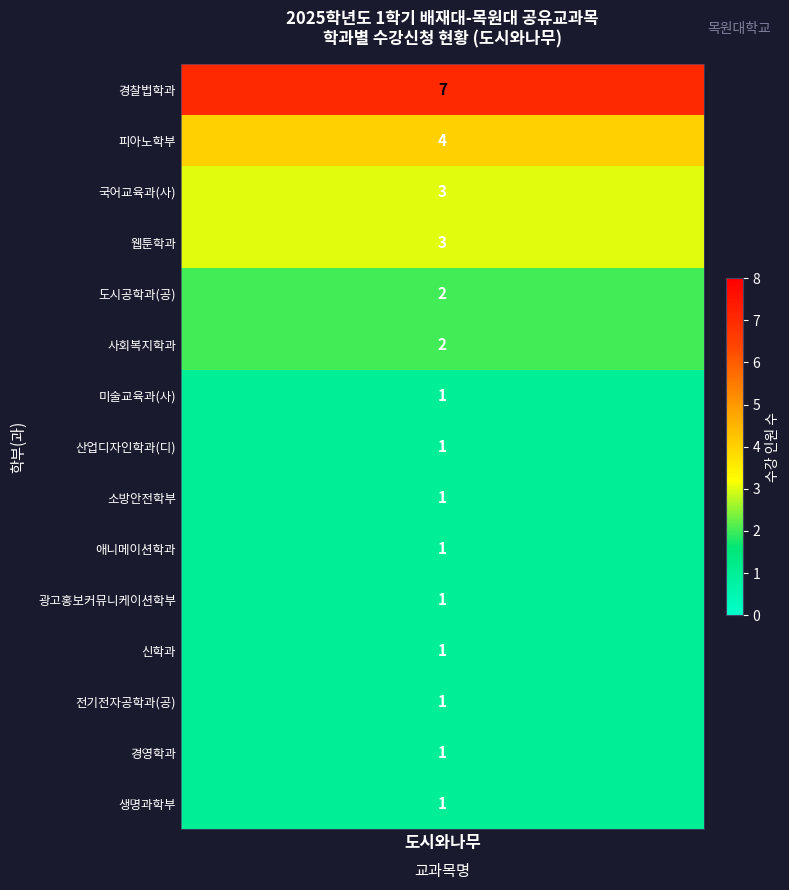

True or false: the data shows 4 at 피아노학부.

True